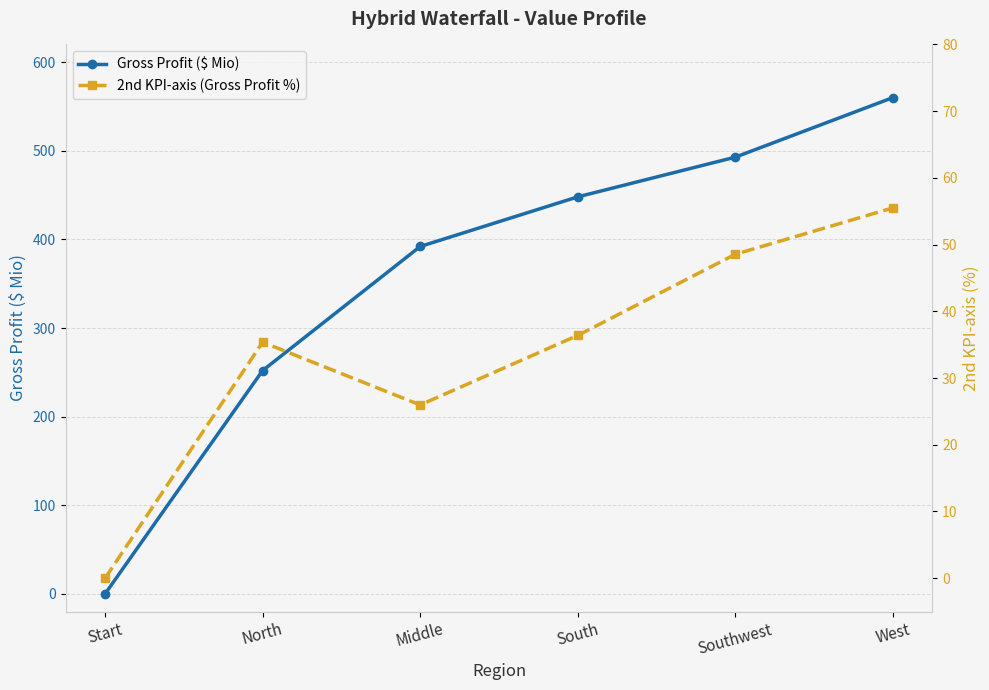

Is the value of 2nd KPI-axis (Gross Profit %) at North greater than the value of Gross Profit ($ Mio) at North?

No